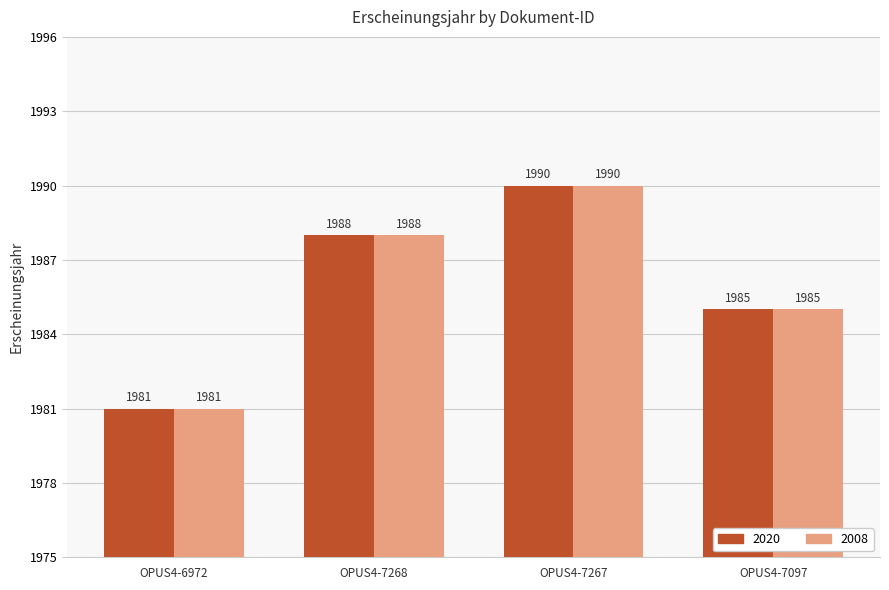

Which label corresponds to the largest value in the chart?

OPUS4-7267